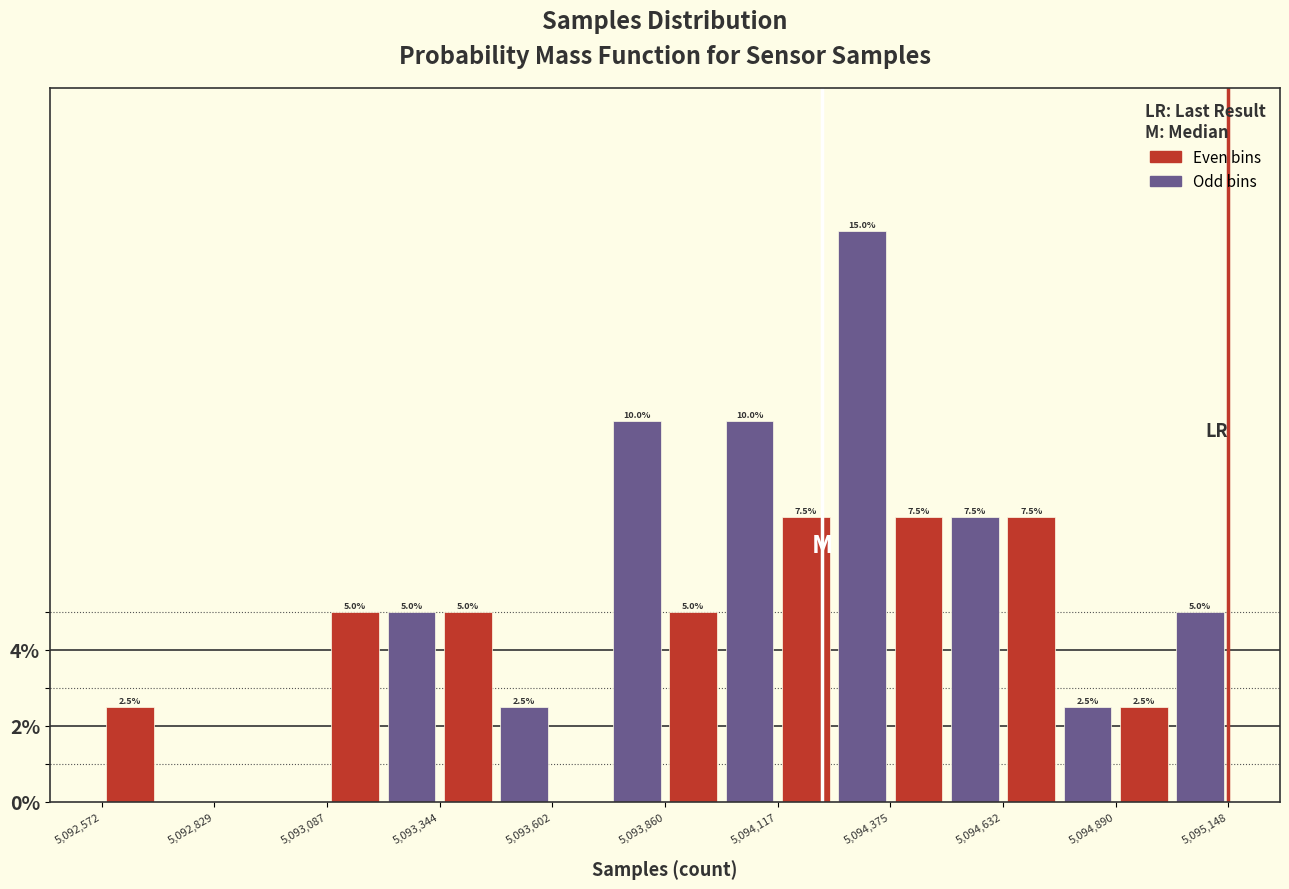

Around what value on the x-axis is the tallest bar? Give the approximate position of its centre, as read against the axis.

5094300